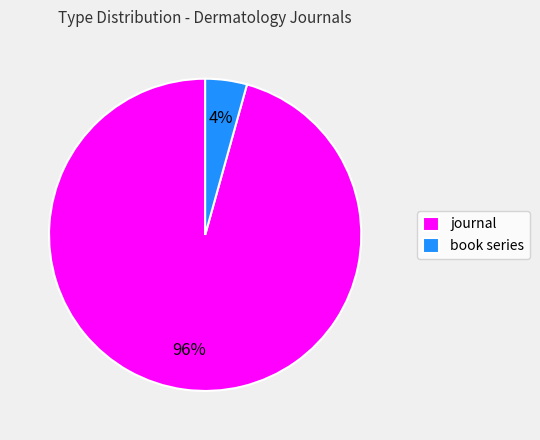

Rank the categories by value from lowest to highest.

book series, journal